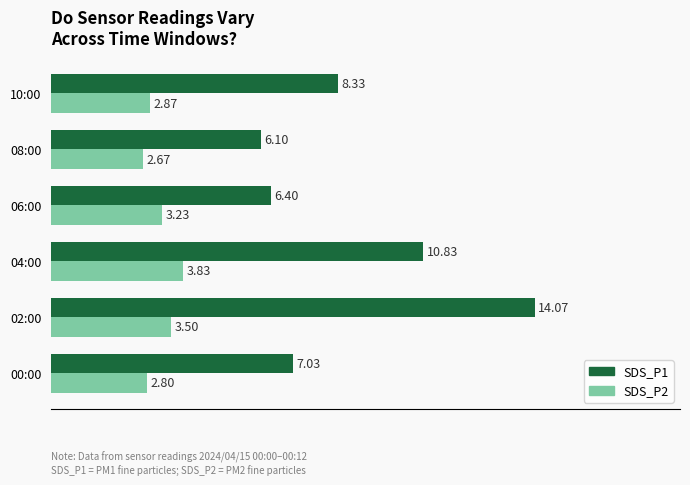

What is the sum of all SDS_P2 values?

18.9